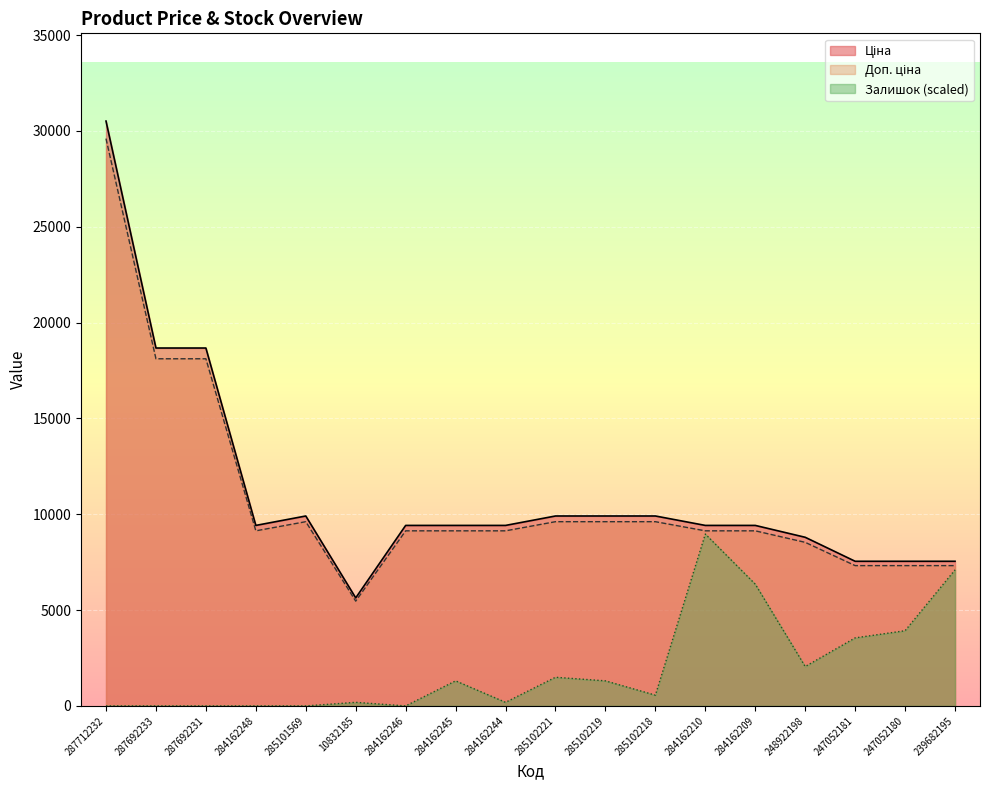

Is it true that Залишок equals 3023.4 at 248922198?

False